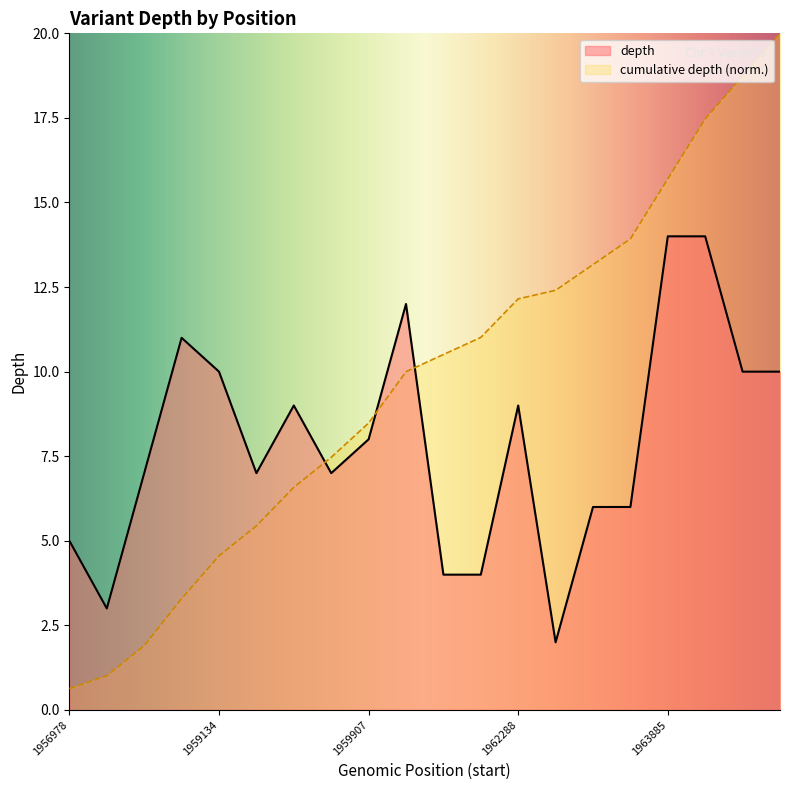

How many data points does each series have?

20